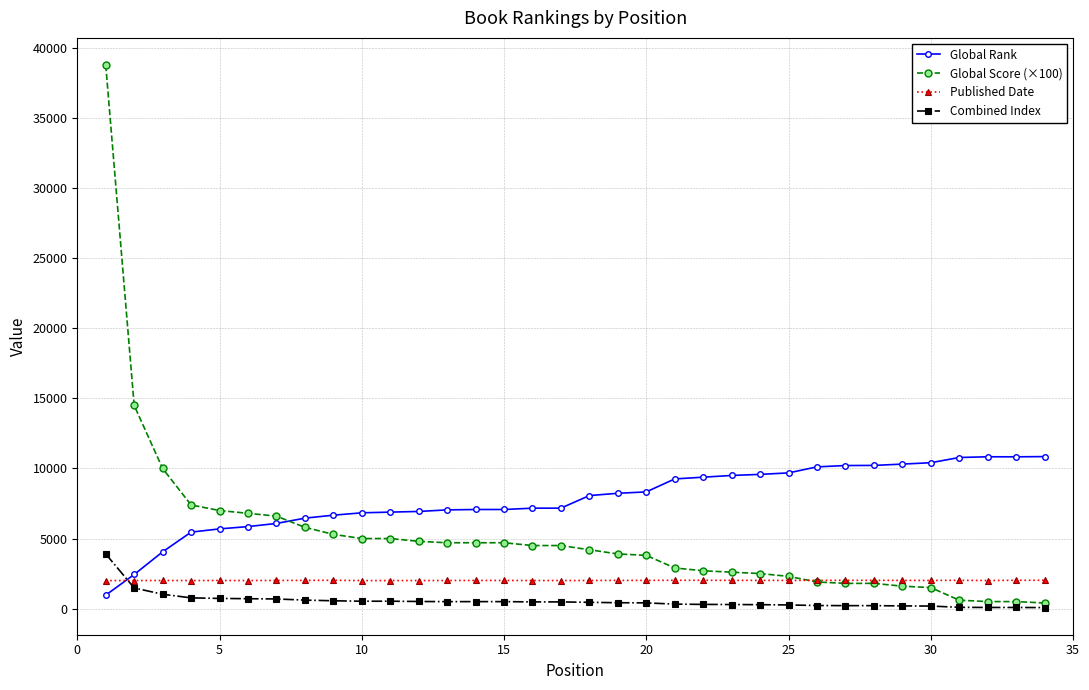

What are all the series names shown in the legend?

Global Rank, Global Score (×100), Published Date, Combined Index